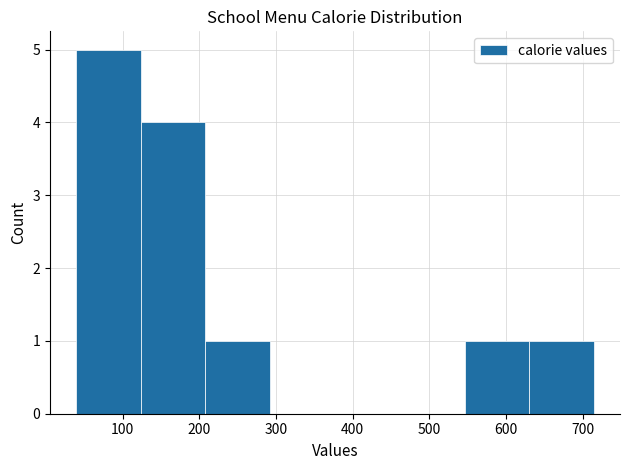

Which range on the x-axis has the tallest bar?

40 to 120